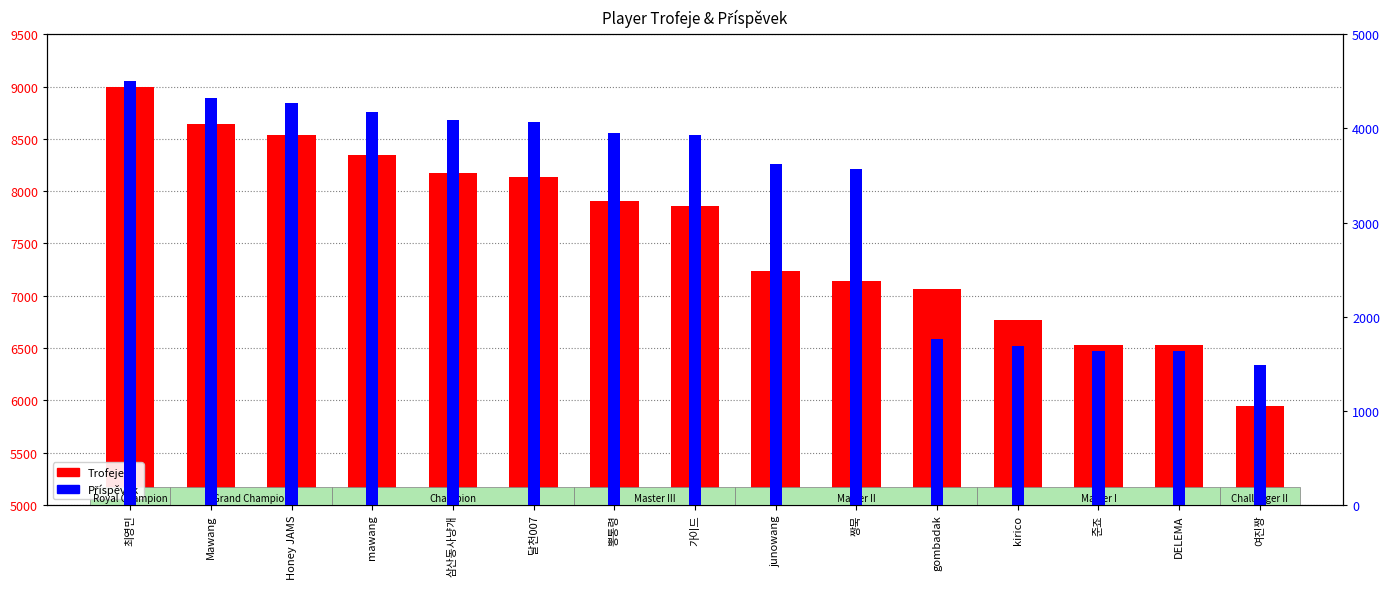

What are all the series names shown in the legend?

Trofeje, Příspěvek